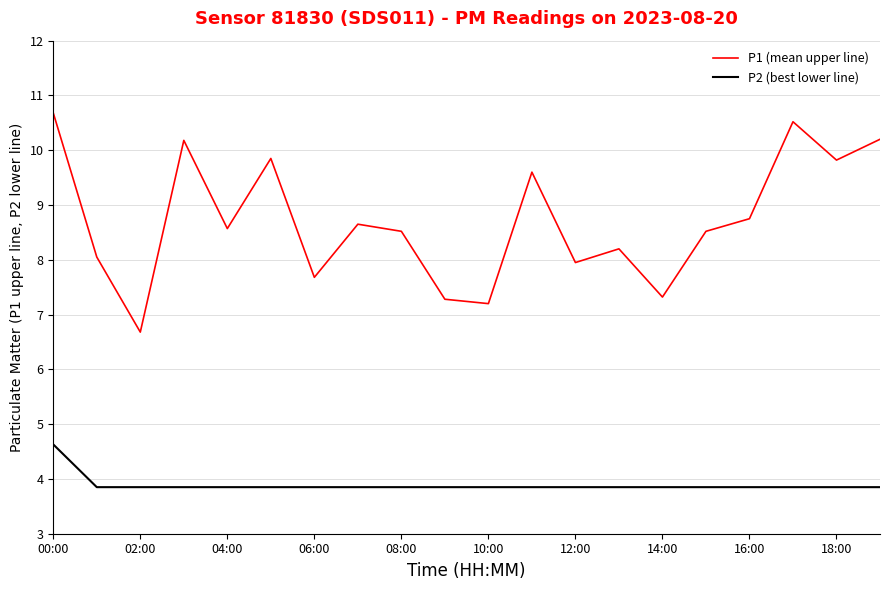

Which series has the largest total across all categories?

P1 (mean upper line)